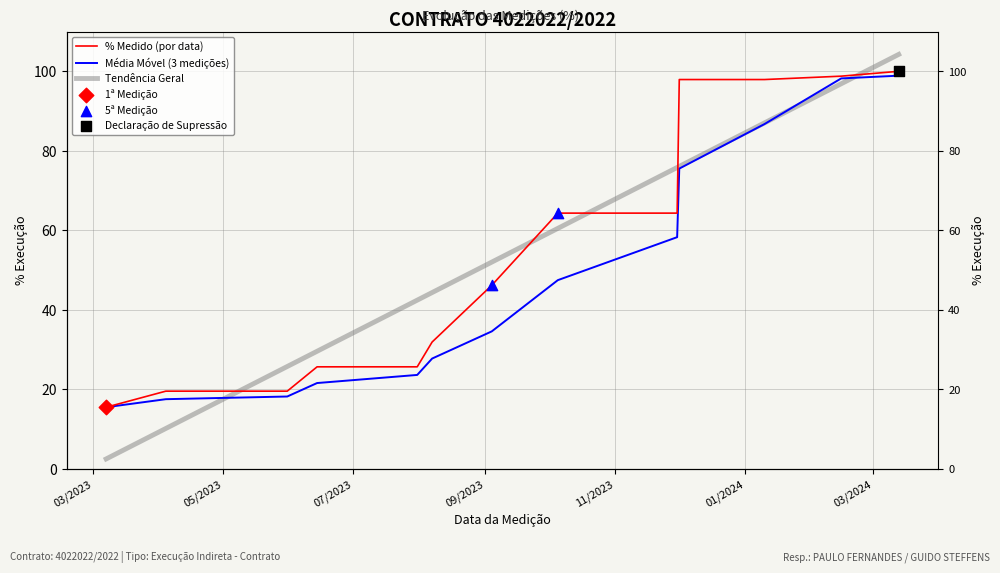

Which series reaches the maximum Y coordinate?

Tendência Geral